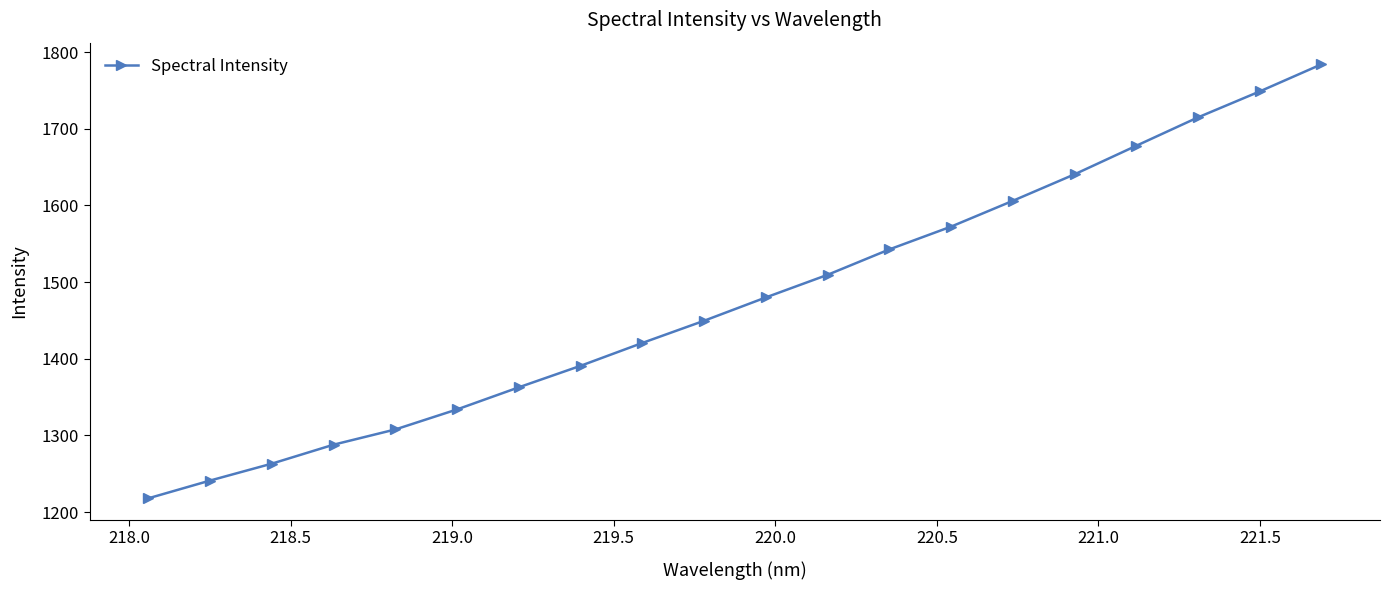

What is the value of the 5th point from the left?

1307.8